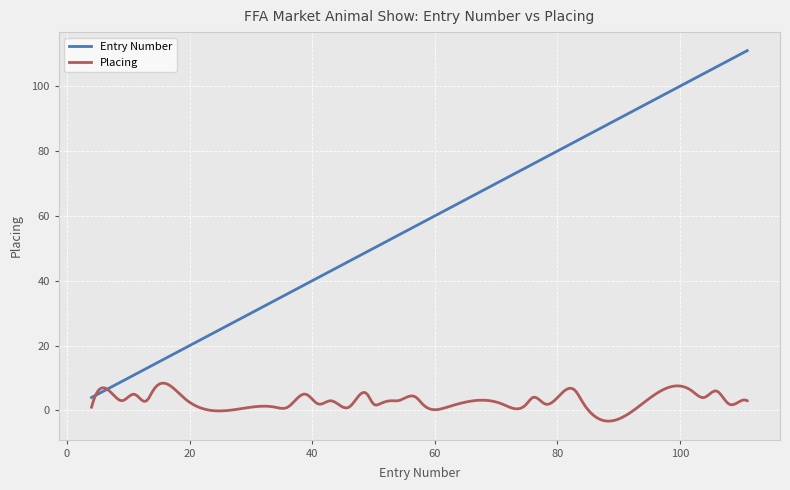

Does the chart display data point markers on the line(s)?

No